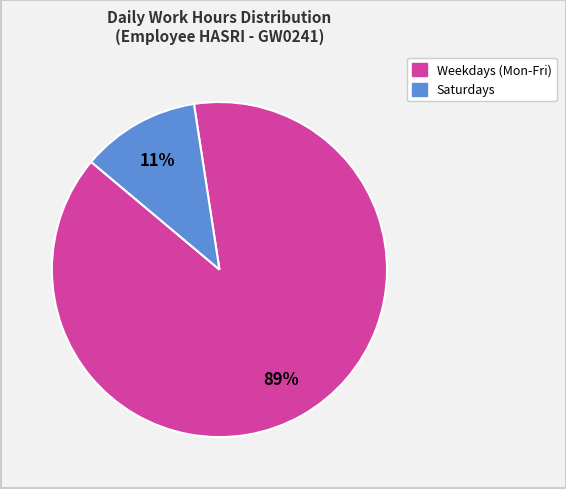

To the nearest percent, what is the average slice percentage?

50%